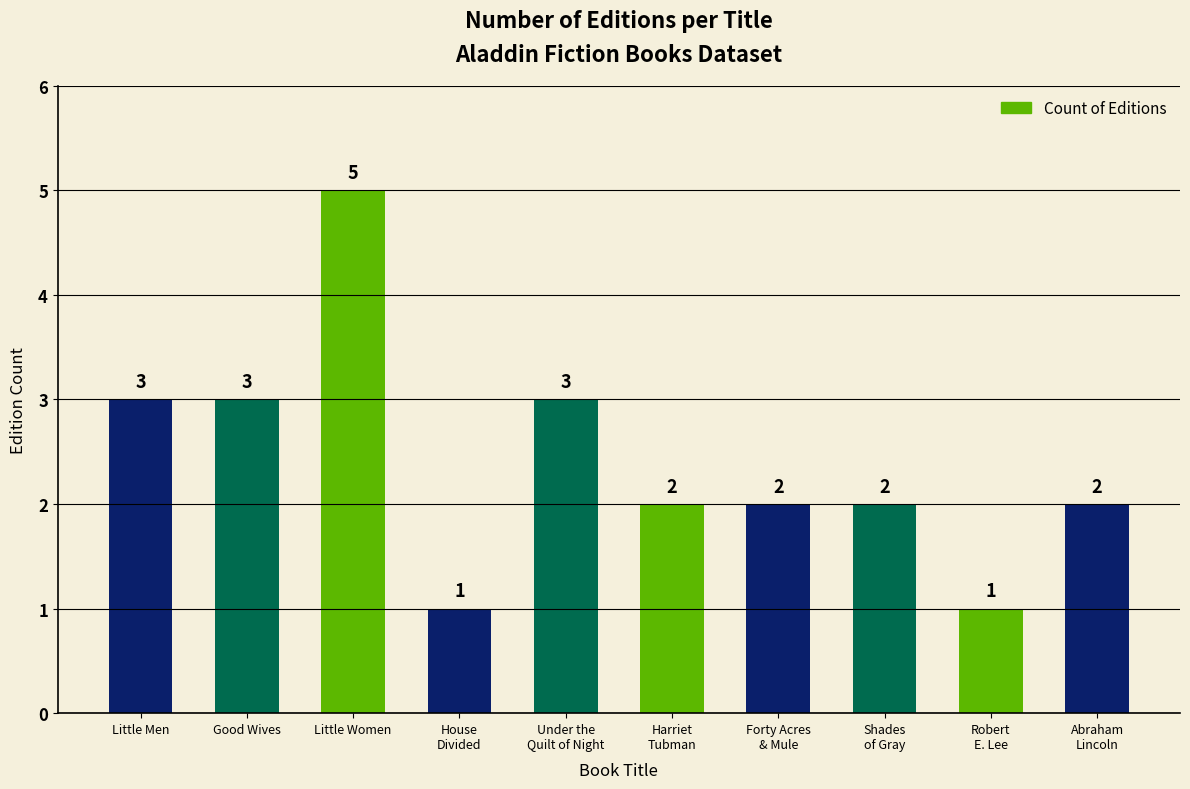

What is the change in value from Shades
of Gray to Robert
E. Lee?

-1